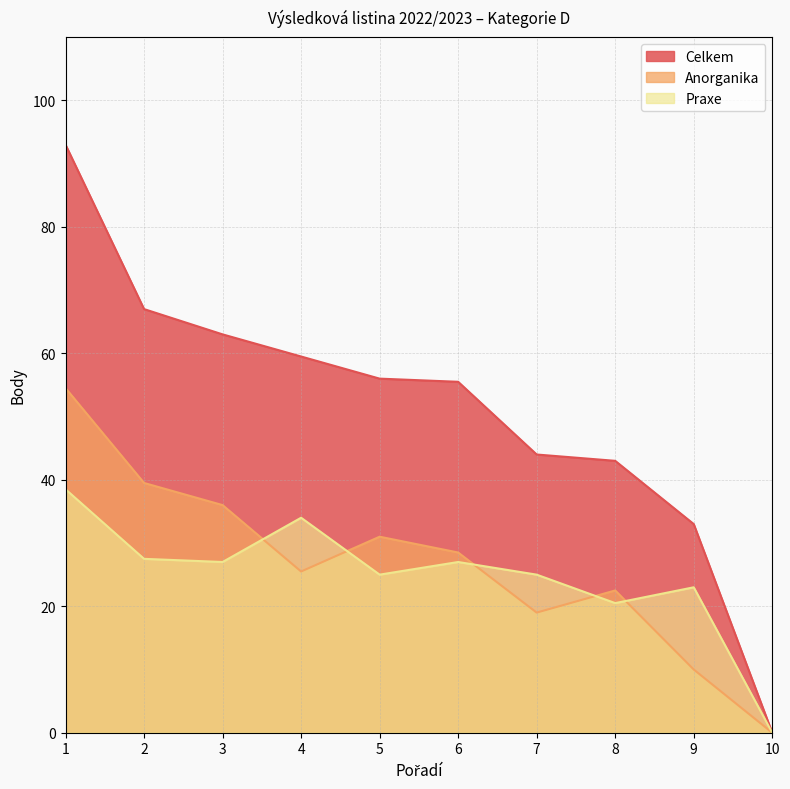

How many distinct data groups are displayed?

3